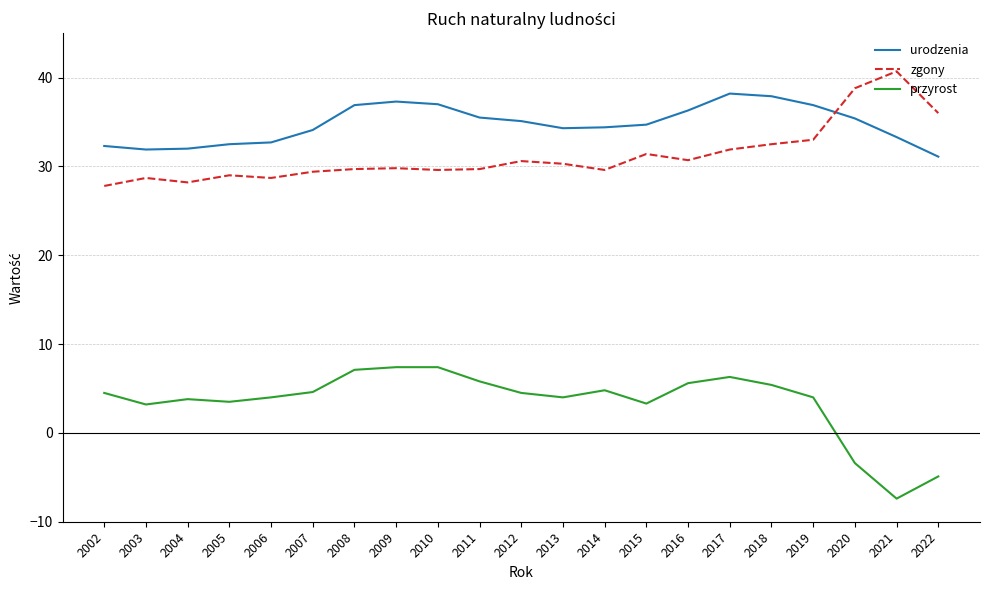

At 2008, list the series in order from smallest to largest.

przyrost, zgony, urodzenia